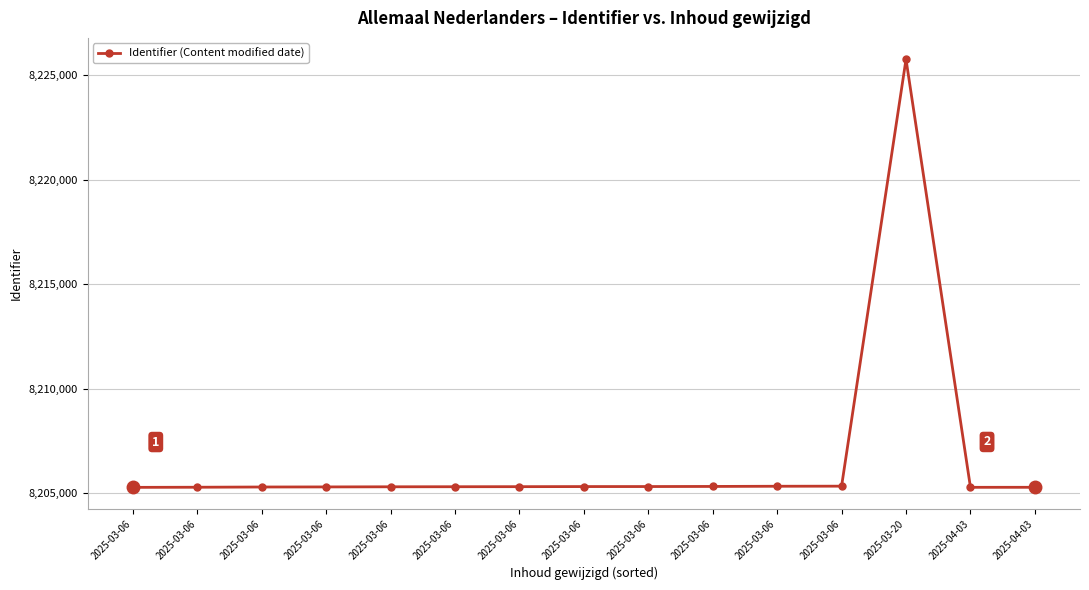

How many lines are shown in the chart?

1